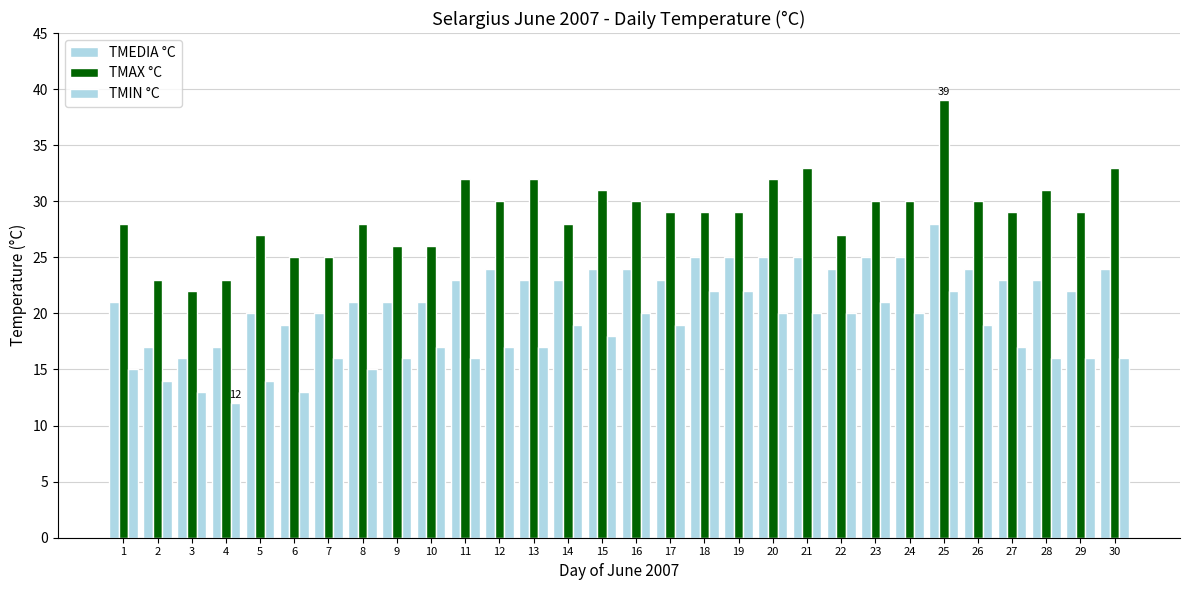

Reading left to right, what are all the values shown in this chart?

TMEDIA °C: 21	17	16	17	20	19	20	21	21	21	23	24	23	23	24	24	23	25	25	25	25	24	25	25	28	24	23	23	22	24
TMAX °C: 28	23	22	23	27	25	25	28	26	26	32	30	32	28	31	30	29	29	29	32	33	27	30	30	39	30	29	31	29	33
TMIN °C: 15	14	13	12	14	13	16	15	16	17	16	17	17	19	18	20	19	22	22	20	20	20	21	20	22	19	17	16	16	16